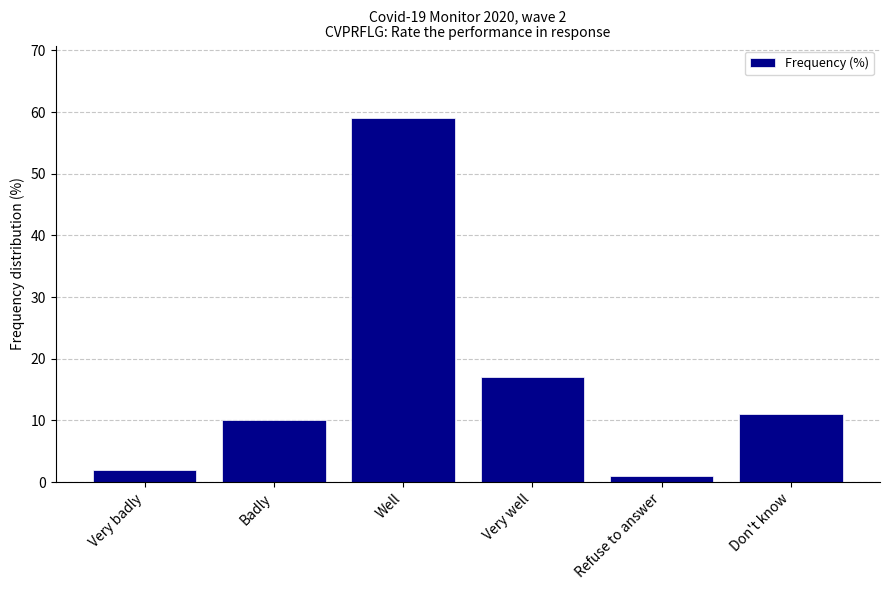

What is the smallest value displayed?

1